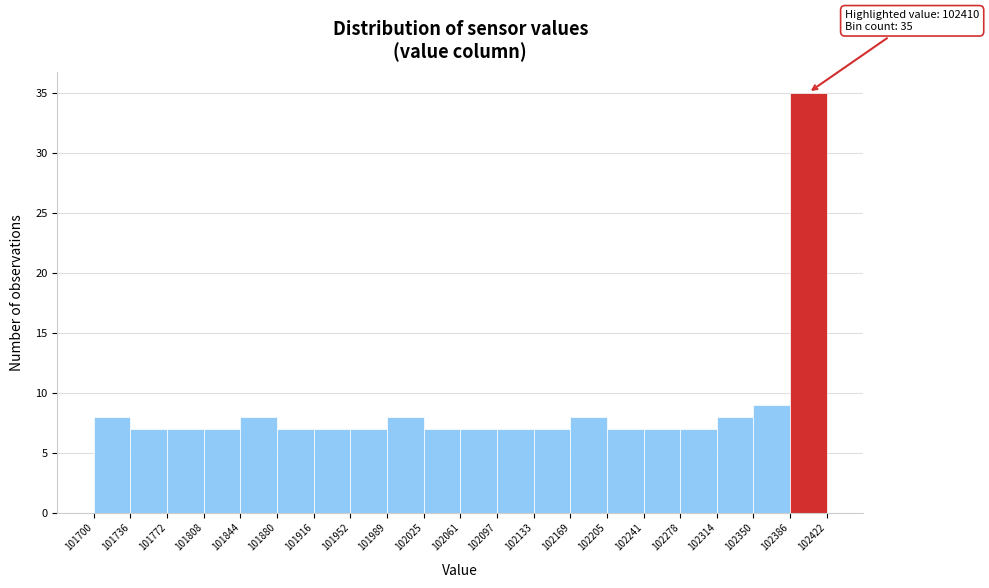

Over which range of the x-axis is the bar tallest?

102386 to 102422